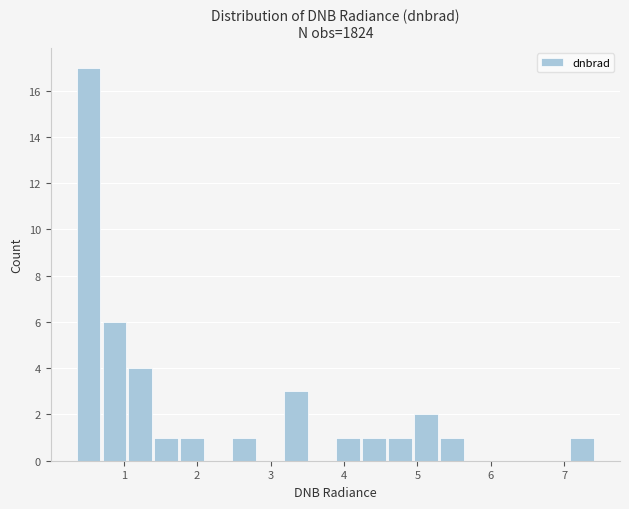

Around what value on the x-axis is the tallest bar? Give the approximate position of its centre, as read against the axis.

0.5